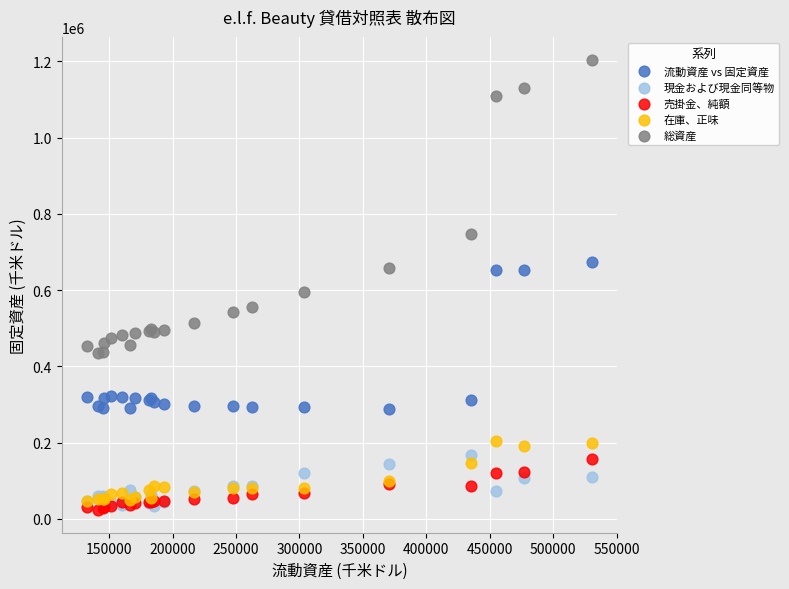

Across all series, what Y value is closest to 613727?

595601